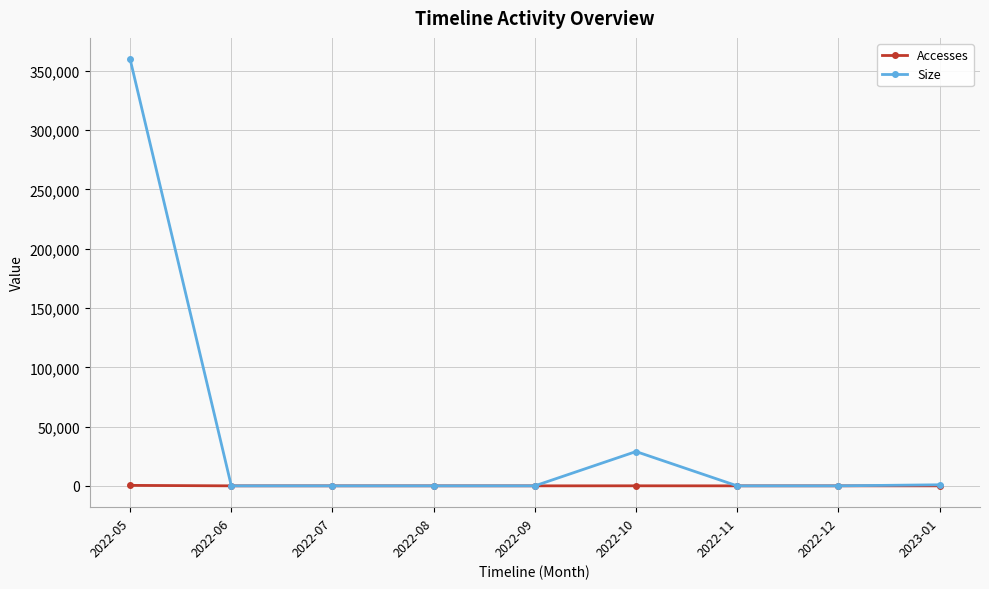

What is the difference between the maximum and minimum values in the Accesses series?

396